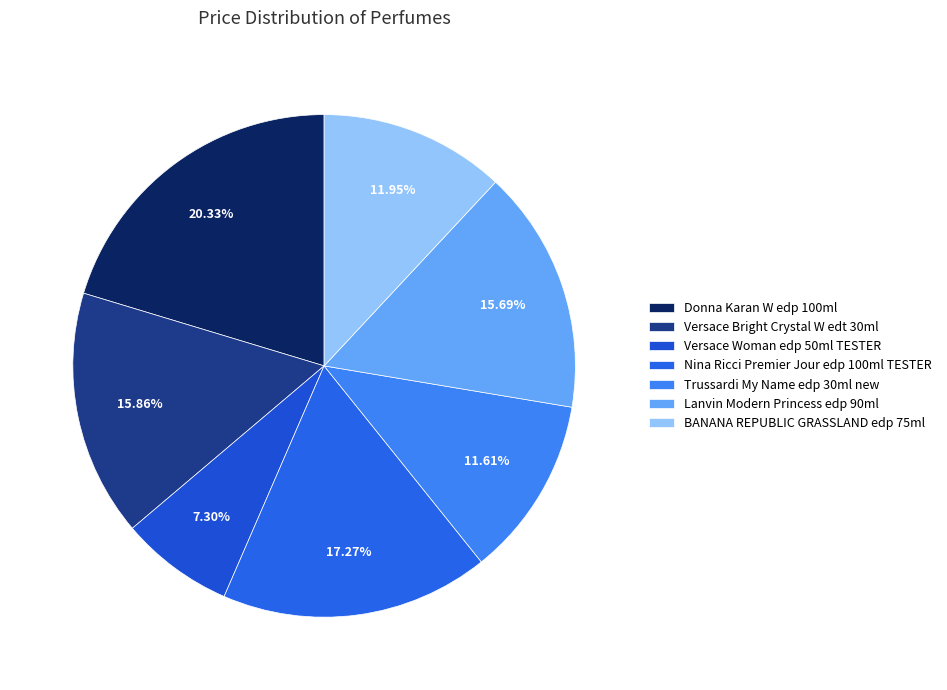

To the nearest percent, what is the combined percentage of Nina Ricci Premier Jour edp 100ml TESTER and BANANA REPUBLIC GRASSLAND edp 75ml?

29%